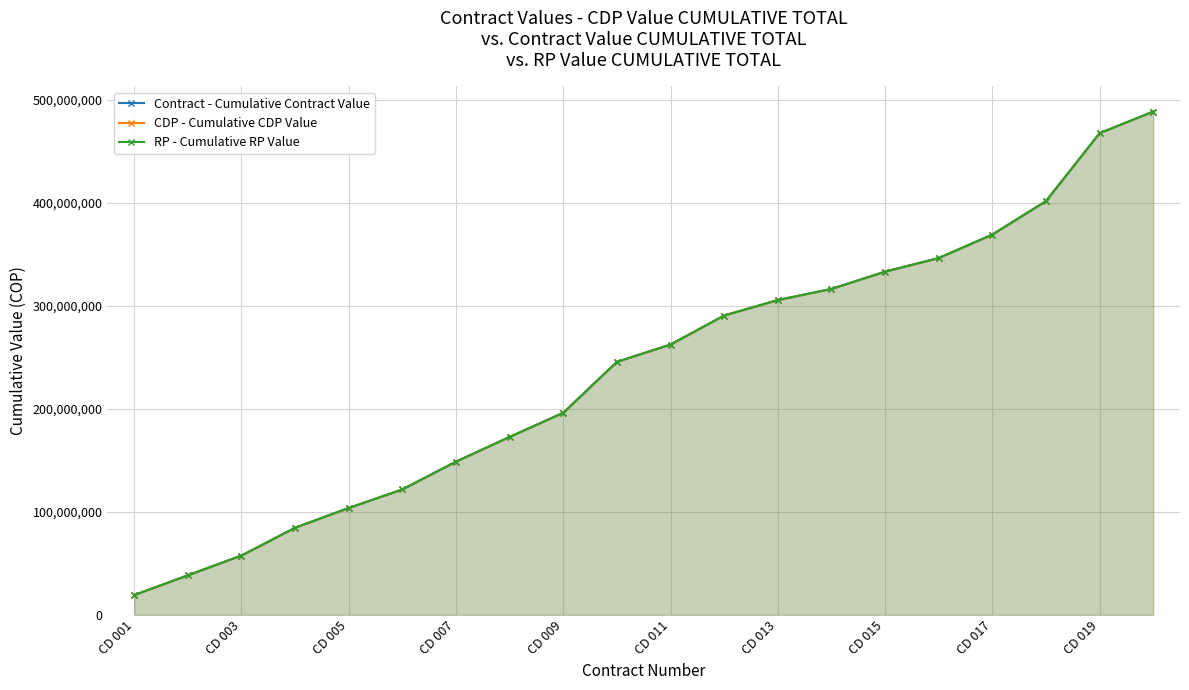

Is the value of RP - Cumulative RP Value at 19 greater than the value of CDP - Cumulative CDP Value at 16?

Yes